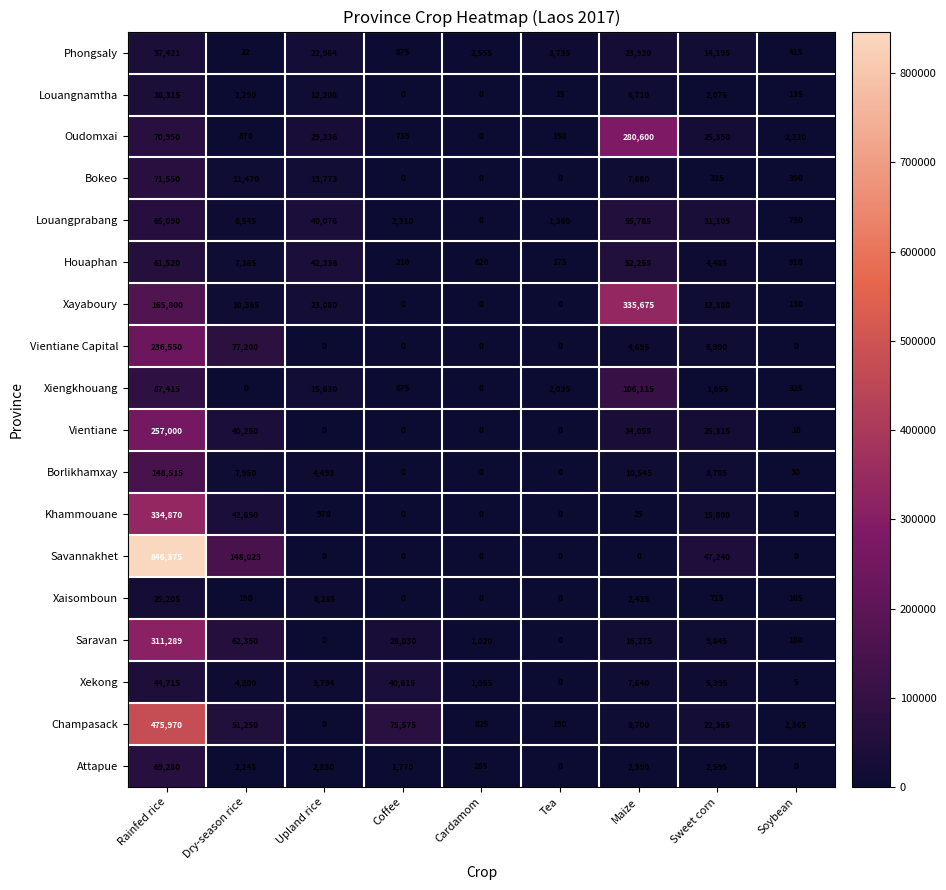

How many categories are shown in the chart?

9